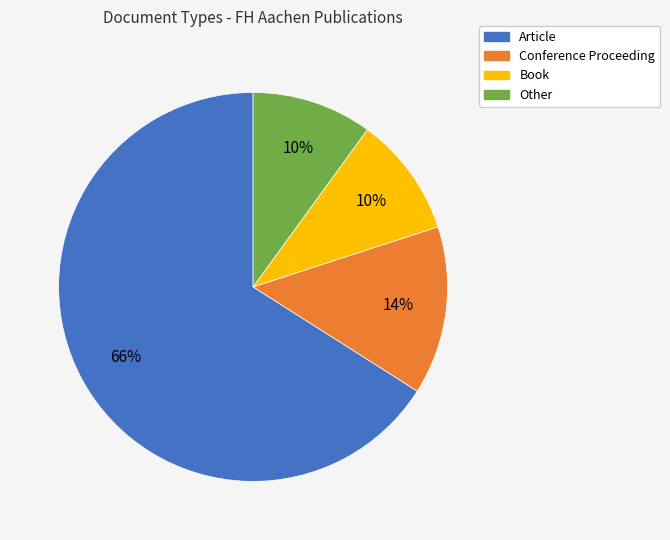

To the nearest percent, what portion does Article represent?

66%